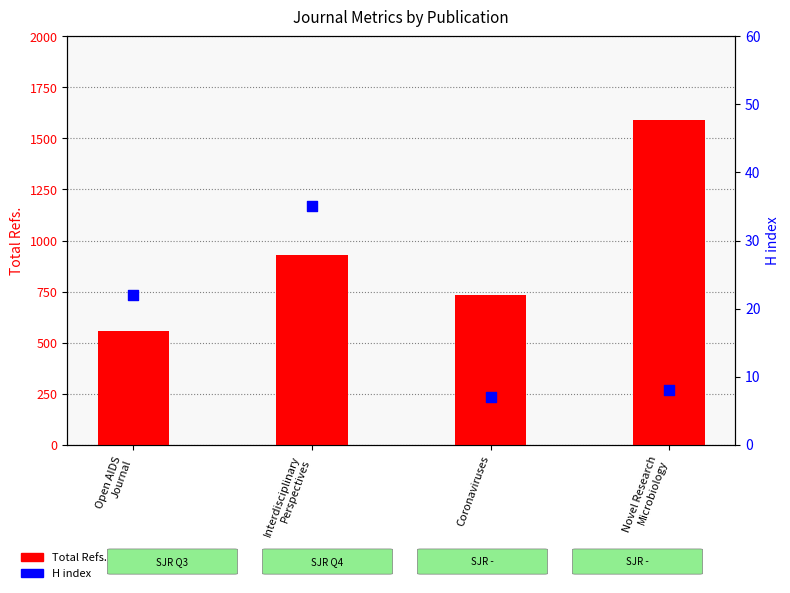

Which series reaches the minimum Y coordinate?

H index